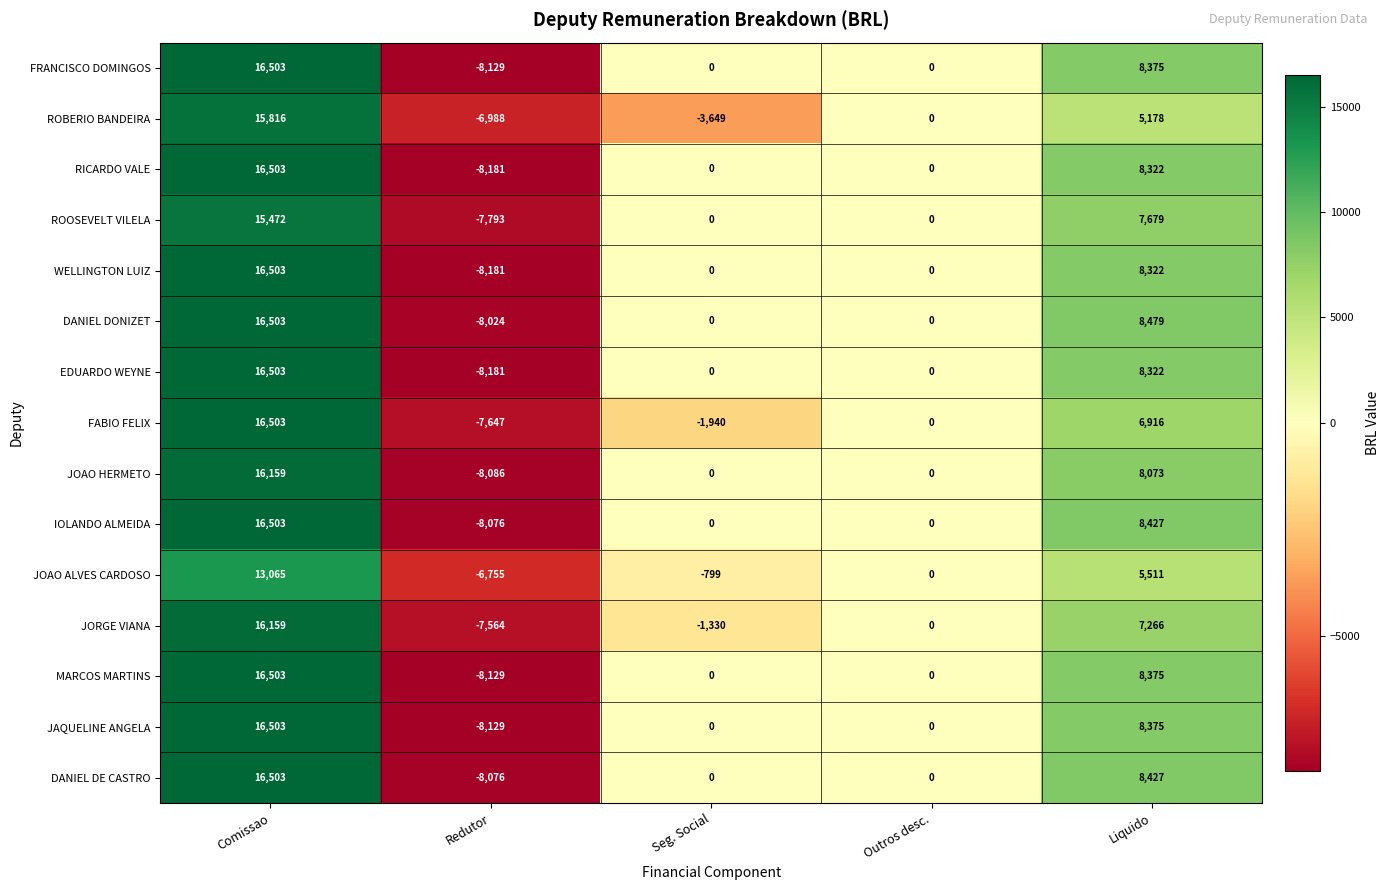

What is the total value across all series at Liquido?

116047